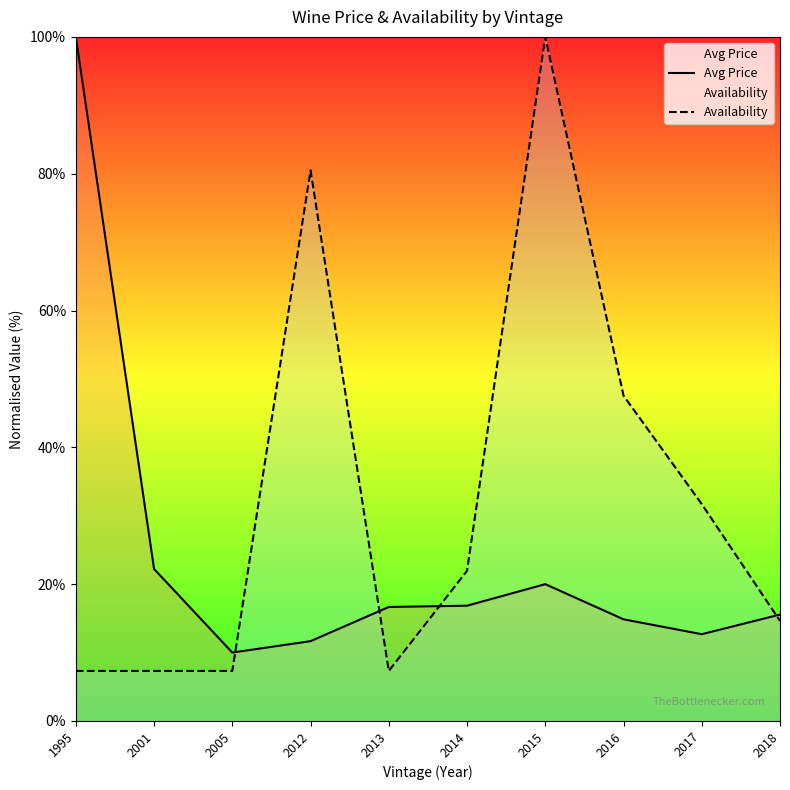

How many values in the Avg Price series are below 16?

5